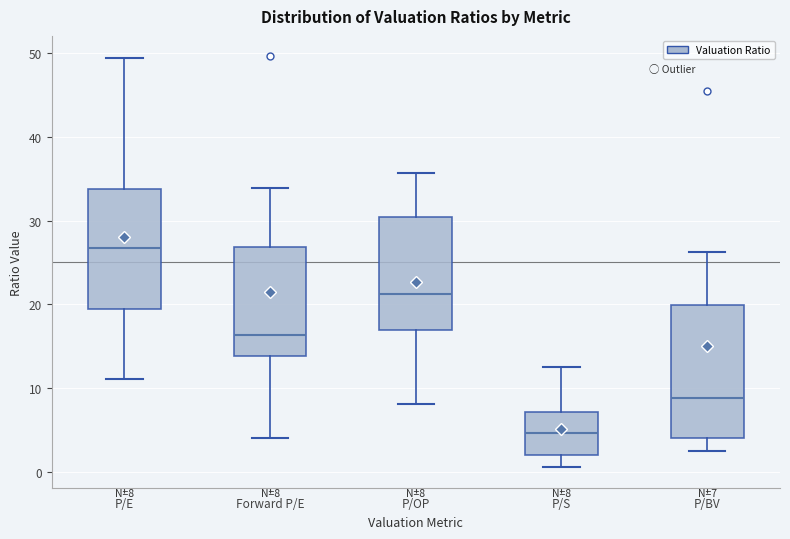

Which box's median line is the lowest?

P/S